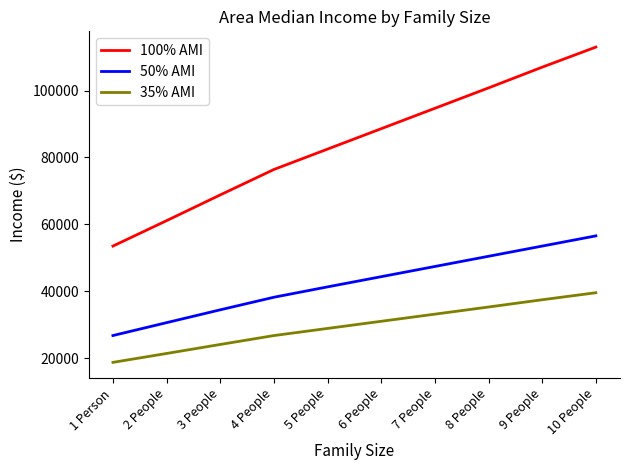

Is it true that 100% AMI equals 88600 at 6 People?

True